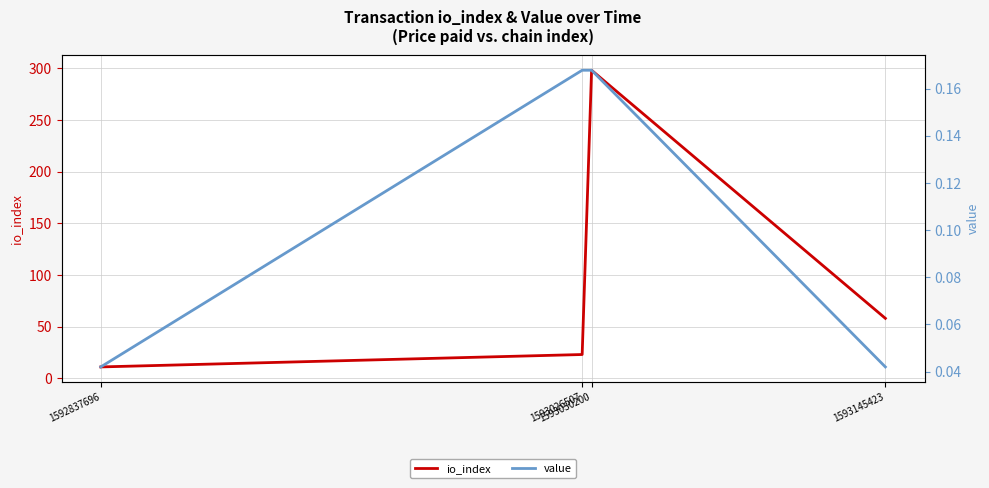

Reading left to right, extract all data points from this chart.

io_index: 1592837696=11.0	1593026507=23.0	1593030200=298.0	1593145423=58.0
value: 1592837696=0.0	1593026507=0.2	1593030200=0.2	1593145423=0.0